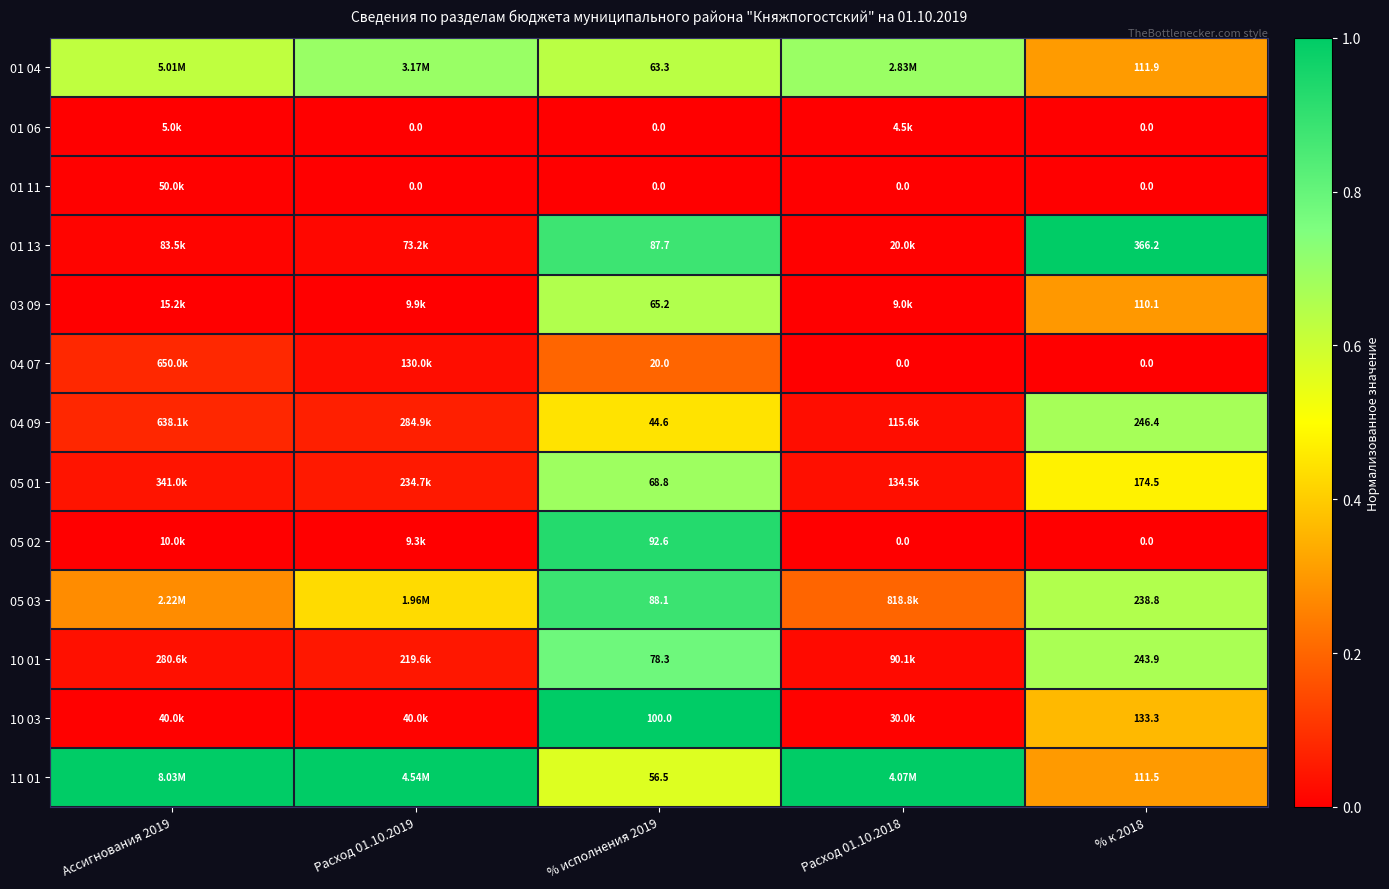

Which category has the lowest value in the 05 01 series?

Расход 01.10.2018